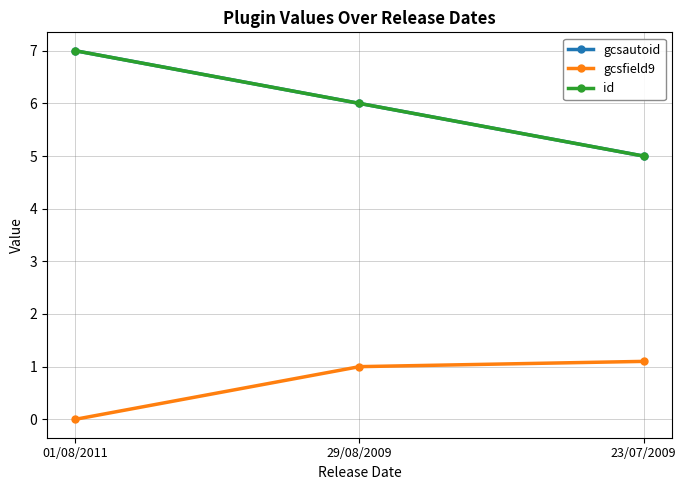

At which label does gcsautoid first exceed 6?

01/08/2011